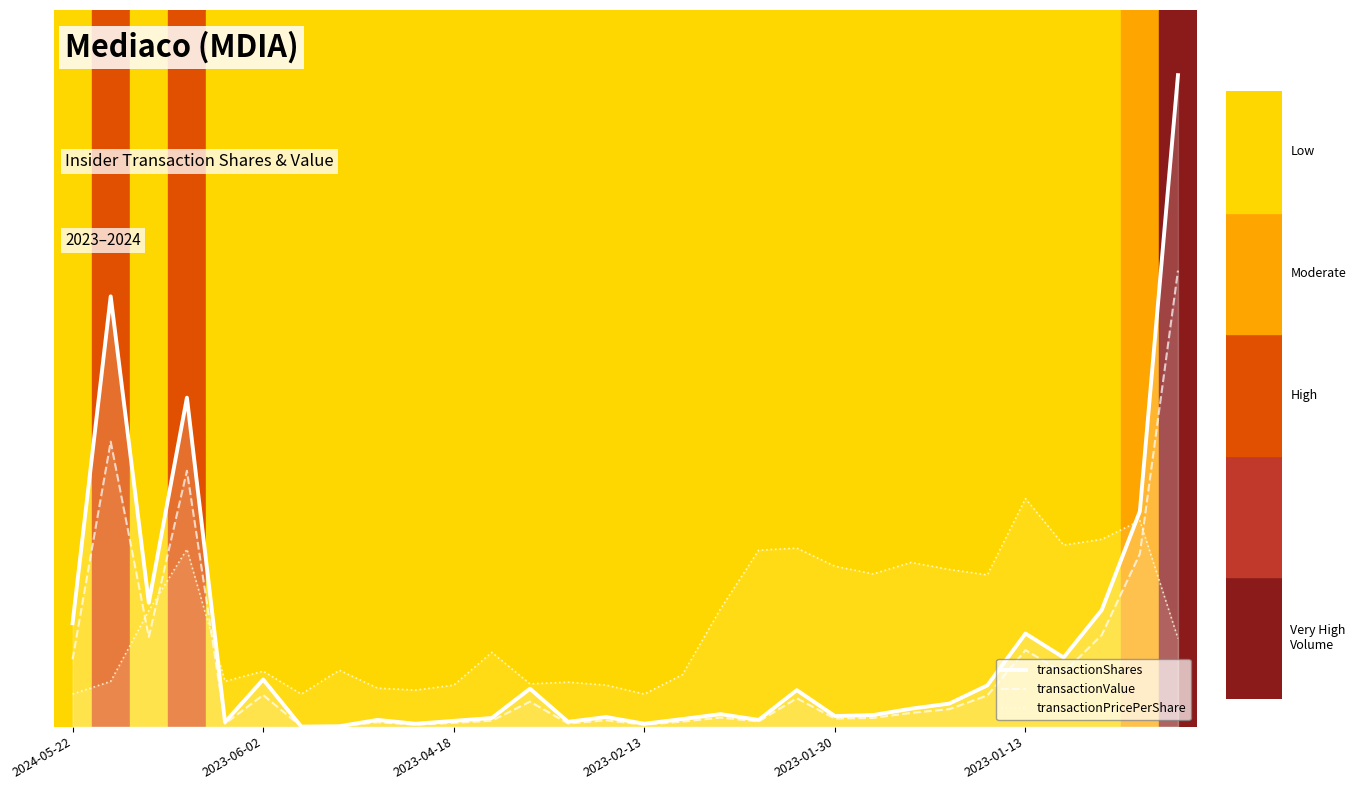

Is it true that transactionPricePerShare (line) equals 0.2 at 2023-01-30?

False